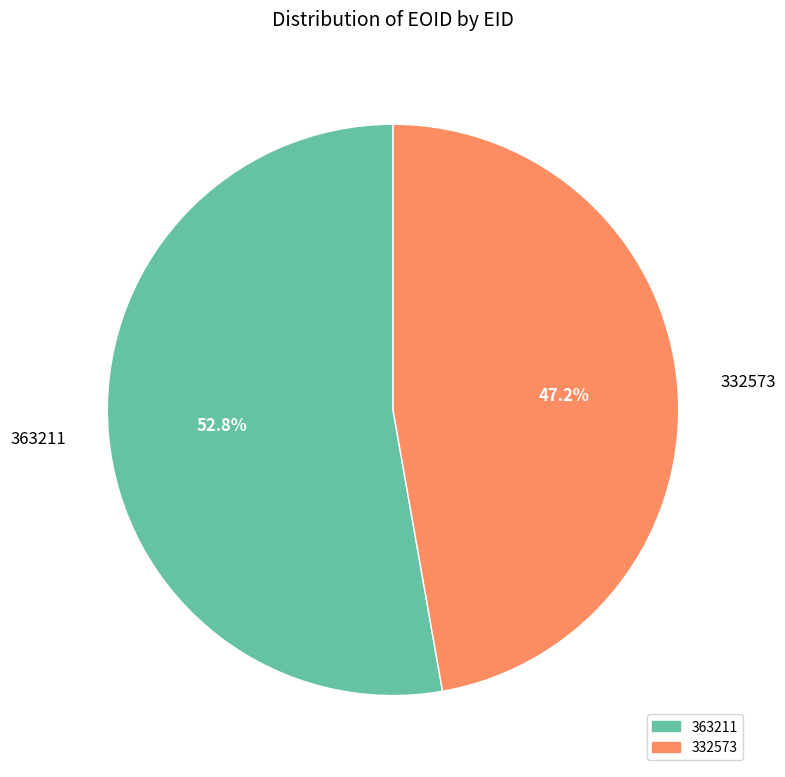

To the nearest percent, what is the combined percentage of 332573 and 363211?

100%